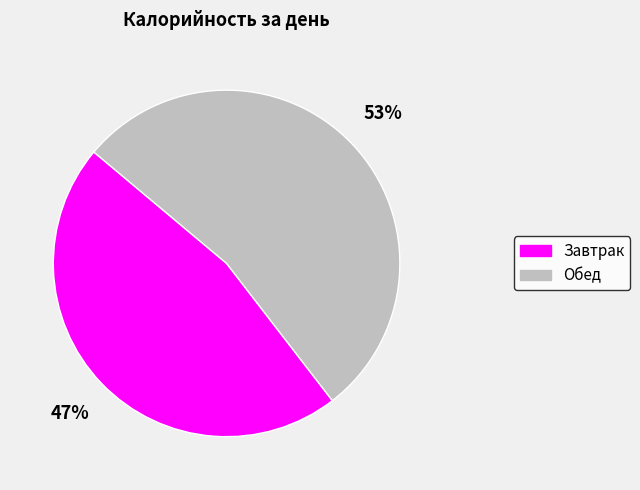

Is the sum of Завтрак and Обед greater than half?

Yes